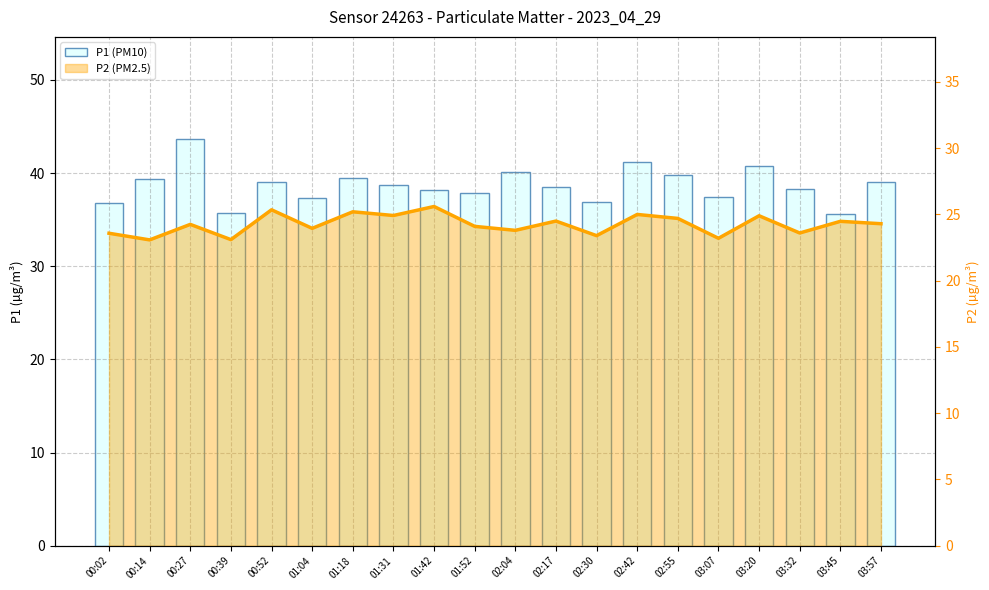

Reading left to right, transcribe all the data shown in this chart.

36.8	39.4	43.7	35.7	39.1	37.3	39.5	38.7	38.1	37.9	40.1	38.5	36.9	41.2	39.8	37.5	40.8	38.2	35.6	39.1